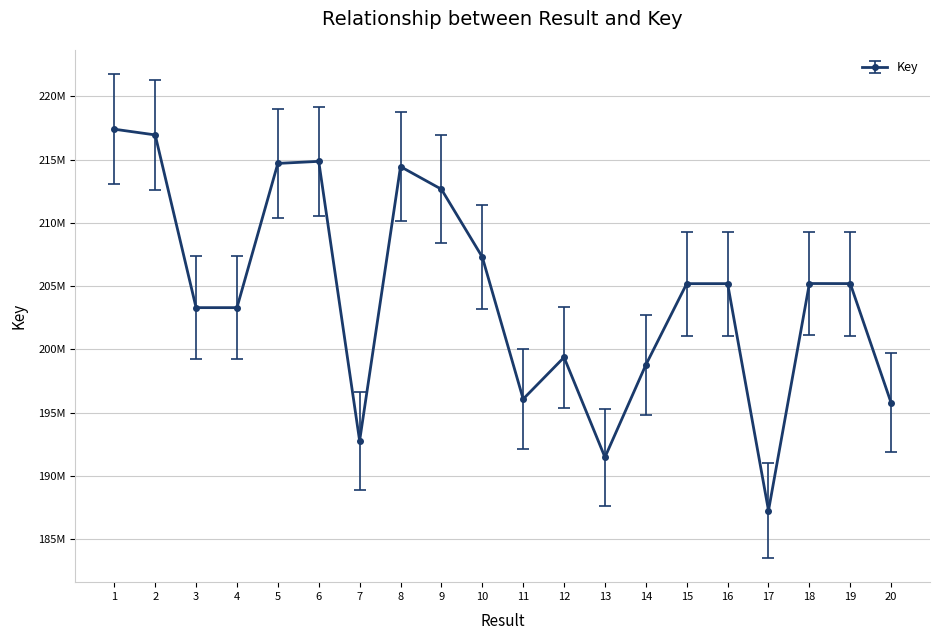

Reading left to right, extract all data points from this chart.

1=217397304	2=216944569	3=203290916	4=203291076	5=214692200	6=214855175	7=192762999	8=214439770	9=212650917	10=207291314	11=196065553	12=199365372	13=191464677	14=198765344	15=205188668	16=205188078	17=187247867	18=205198331	19=205191486	20=195756599